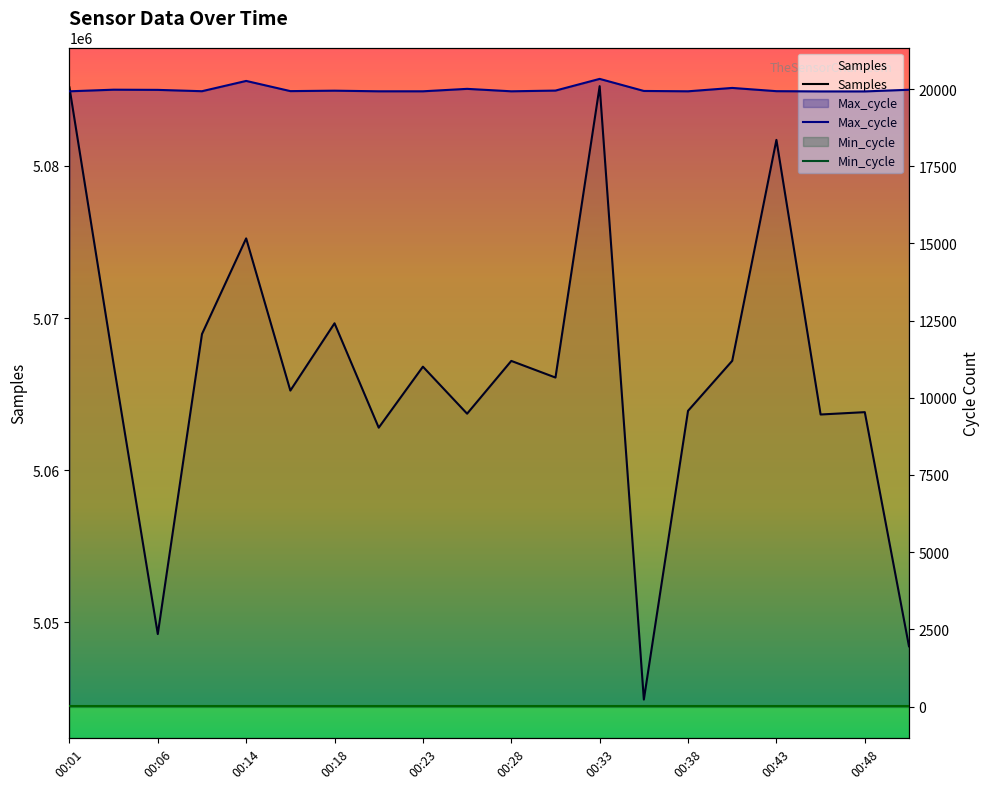

How many values in the Max_cycle series are below 19939?

10